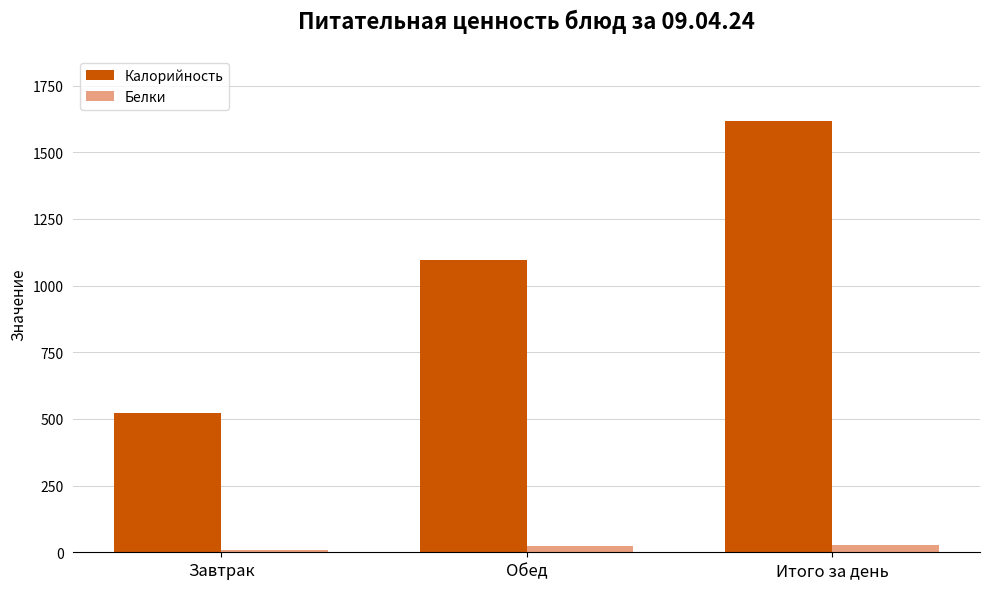

Is the value of Белки at Обед greater than the value of Калорийность at Завтрак?

No